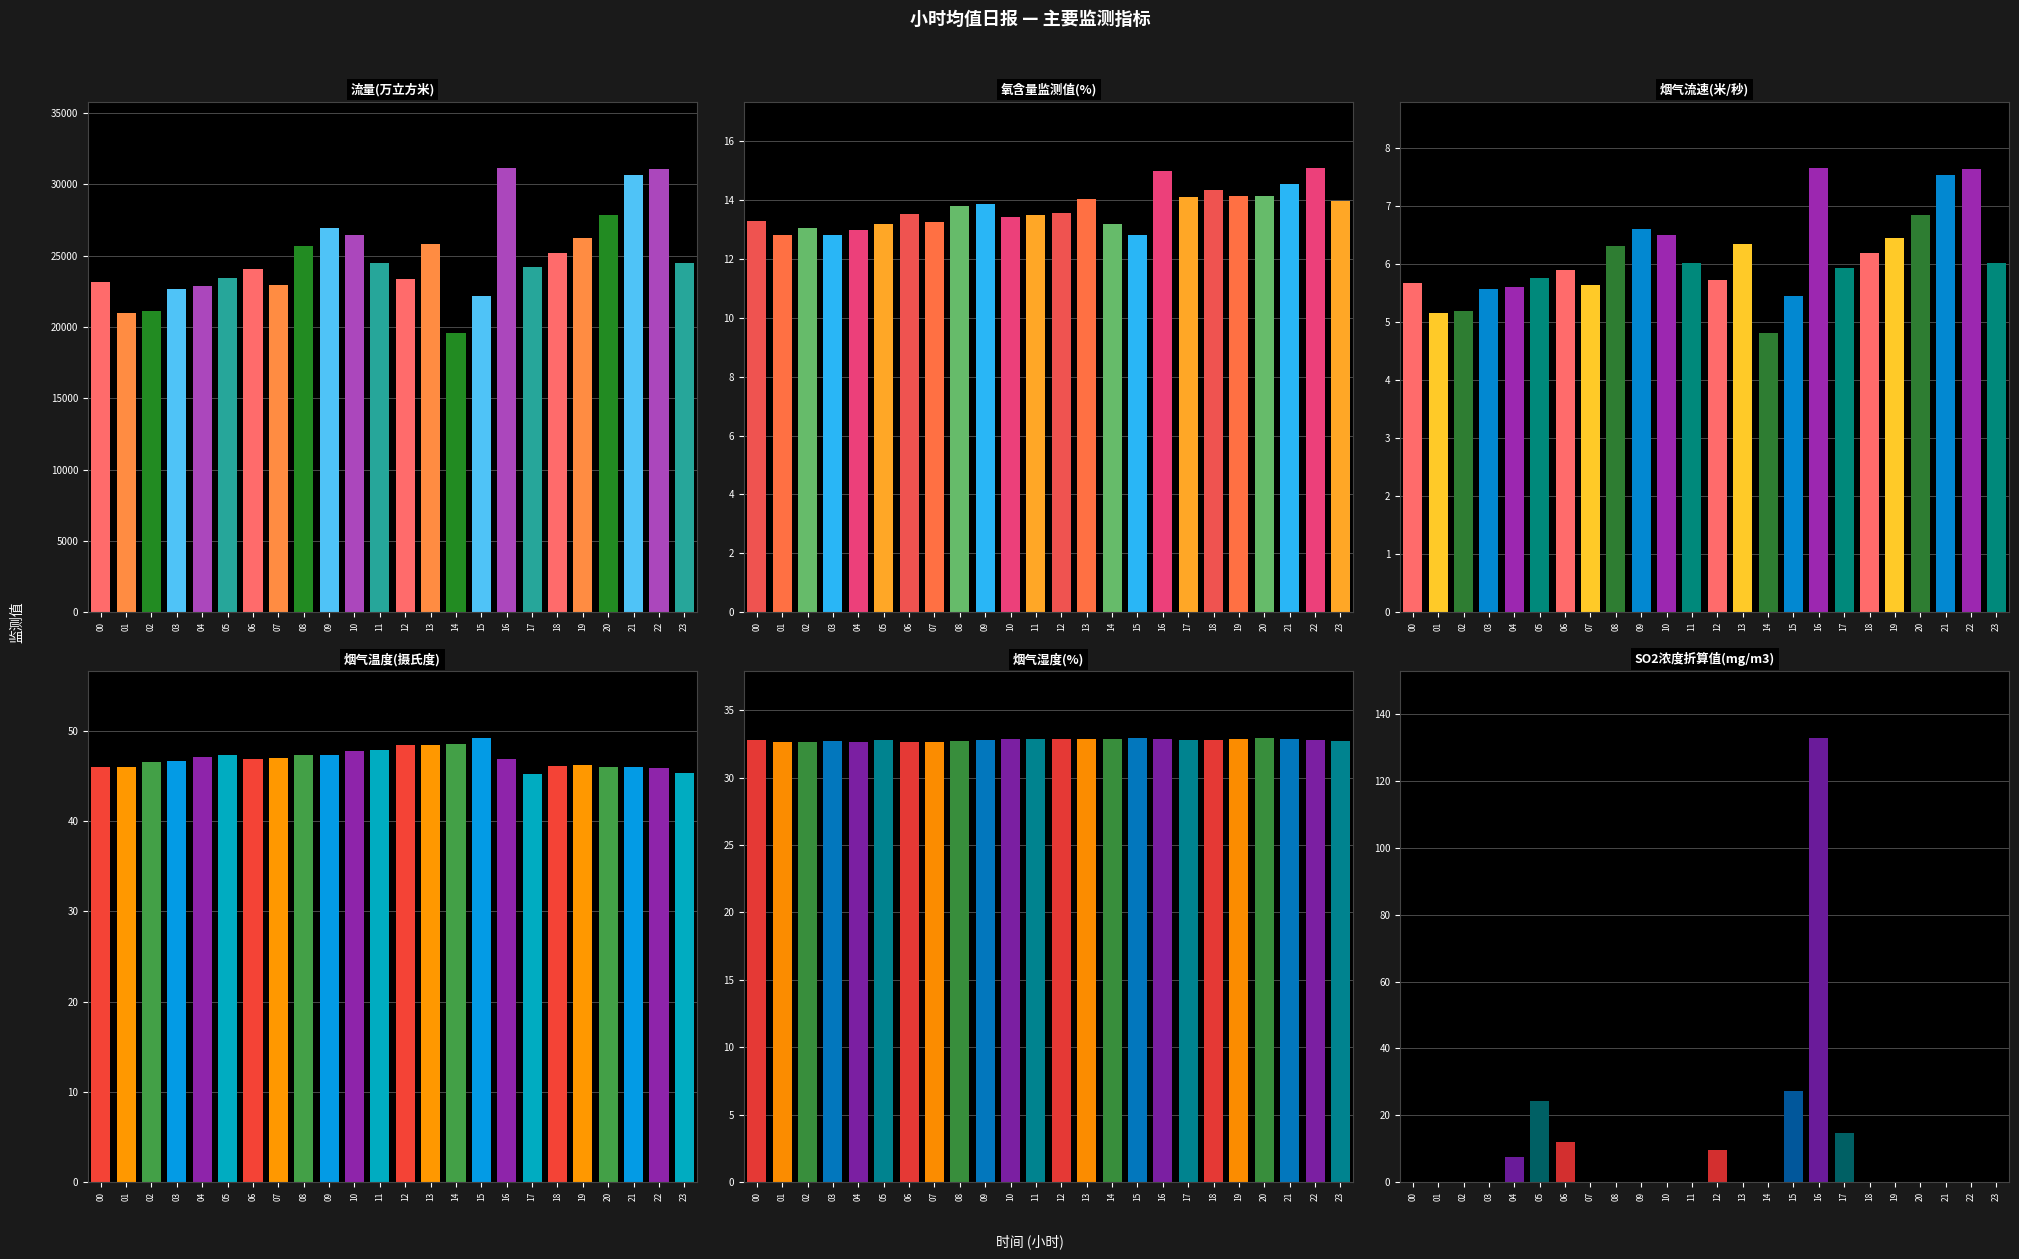

Is it true that 烟气温度(摄氏度) equals 46.3 at 19?

True